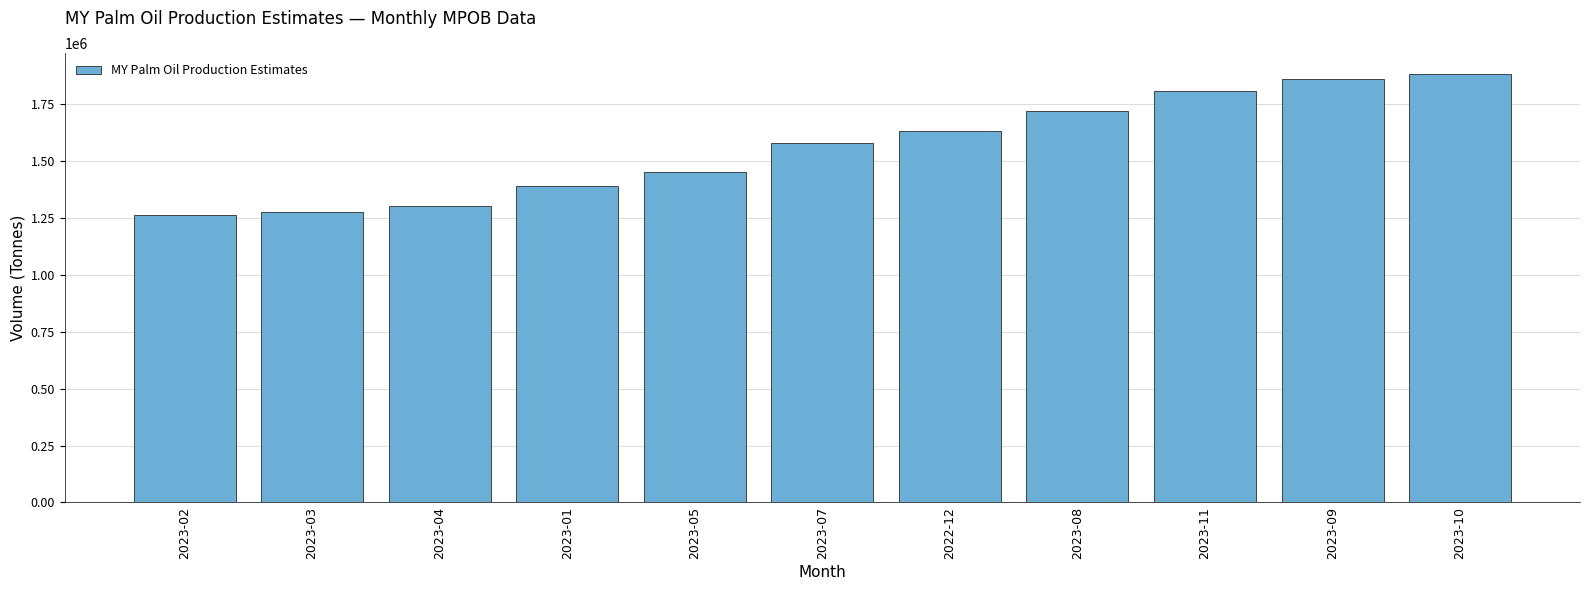

What is the maximum value shown in the chart?

1880000